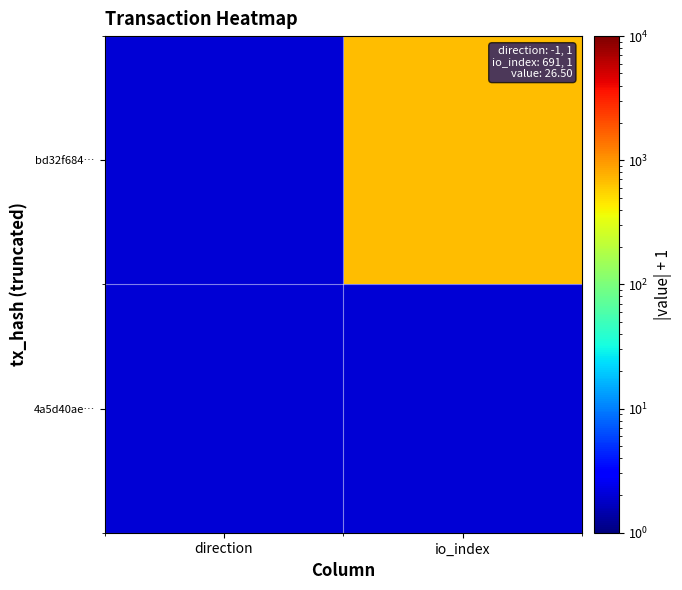

At which category is the sum across all series the highest?

io_index